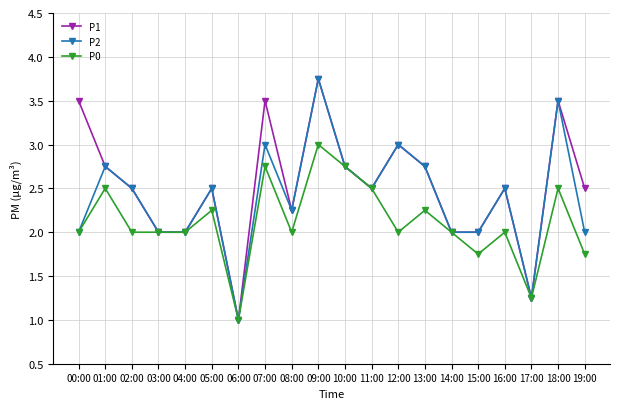

What is the maximum value for P0?

3.0